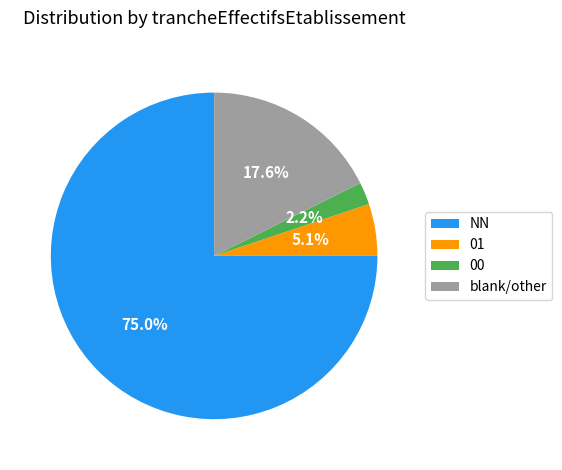

Which slice is the smallest?

00